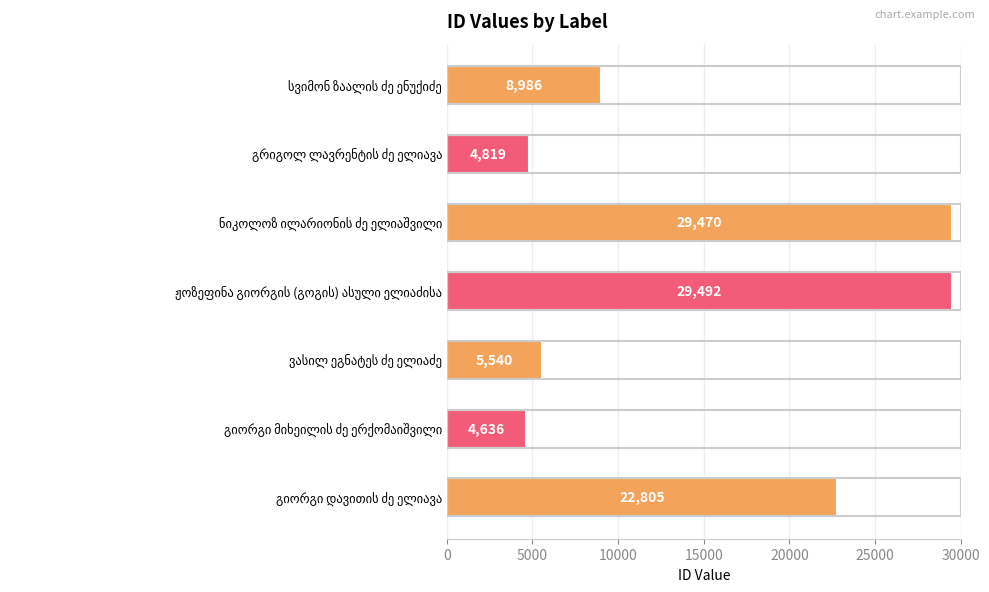

Reading top to bottom, list all the values displayed in this chart.

8986	4819	29470	29492	5540	4636	22805